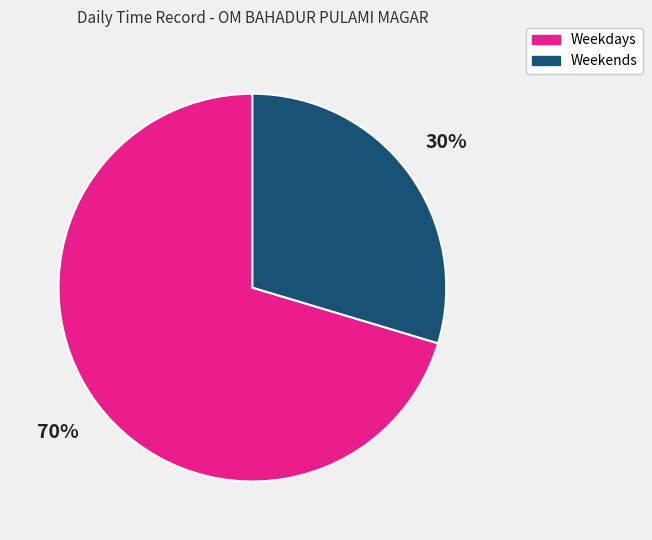

Is there a majority slice in this chart?

Yes